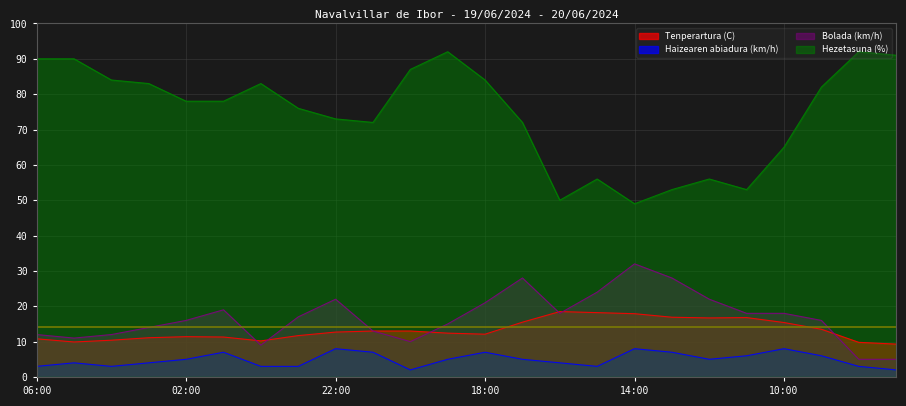

At how many categories does at least one series exceed 15?

24